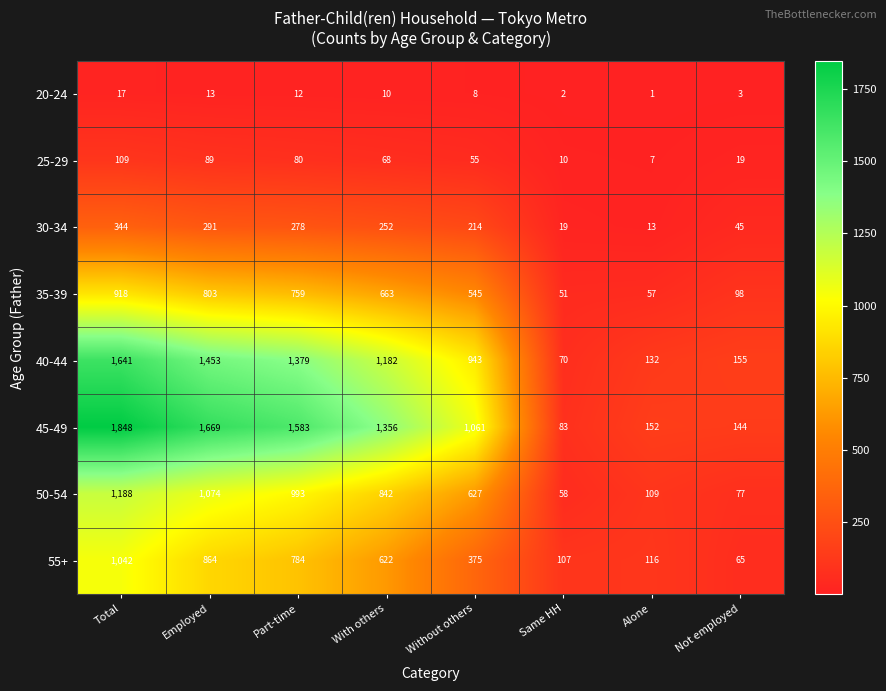

True or false: 50-54 has a value of 1074 at Employed.

True